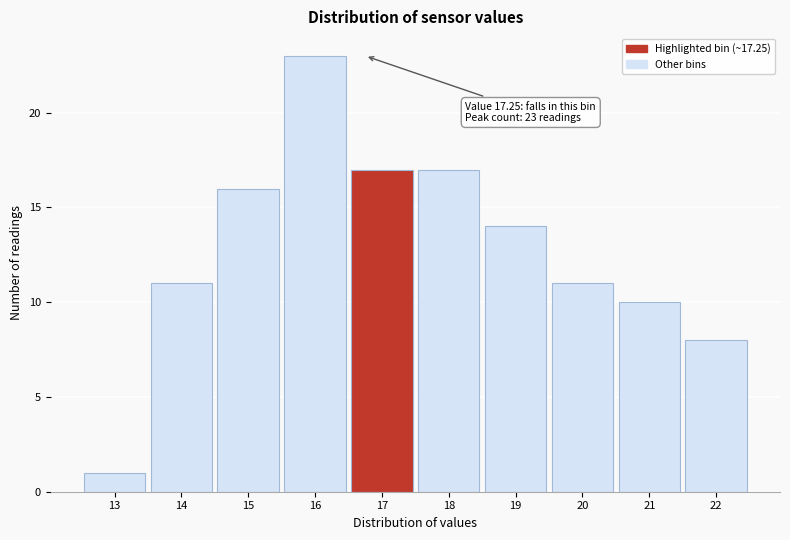

Reading left to right, transcribe all the data shown in this chart.

1	11	16	23	17	17	14	11	10	8